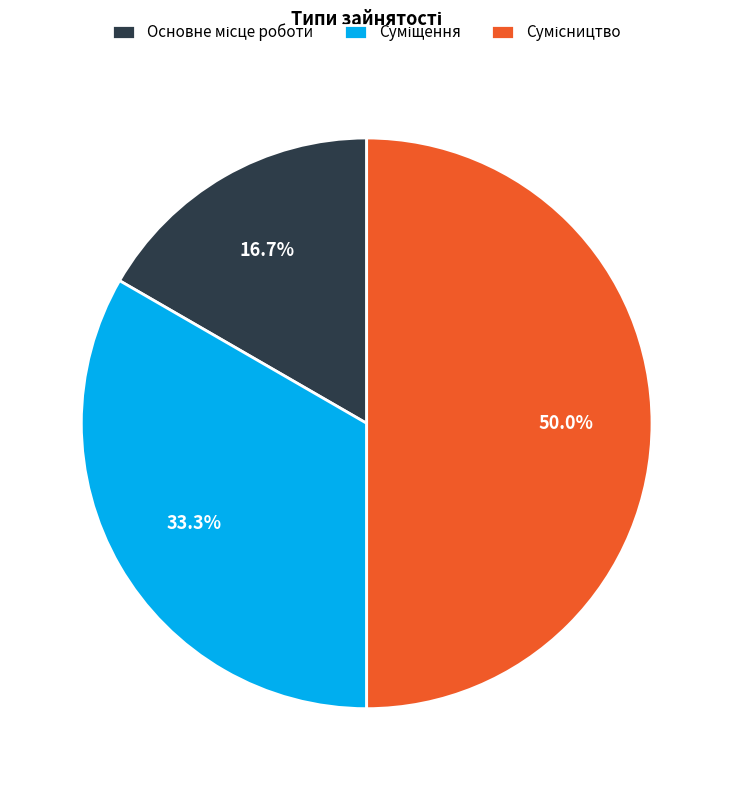

How many segments does this pie chart have?

3